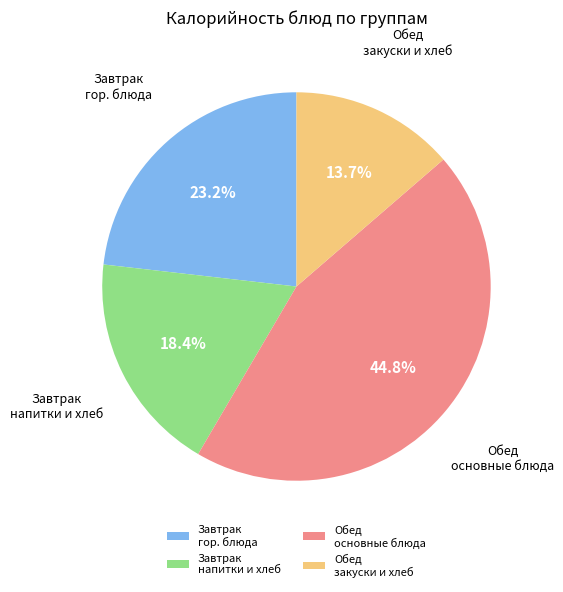

What is the ratio of the value at Завтрак напитки и хлеб to the value at Обед основные блюда?

0.4